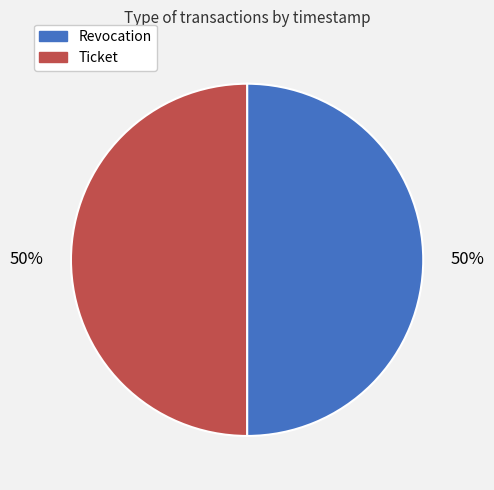

To the nearest percent, what is the combined percentage of Ticket and Revocation?

100%